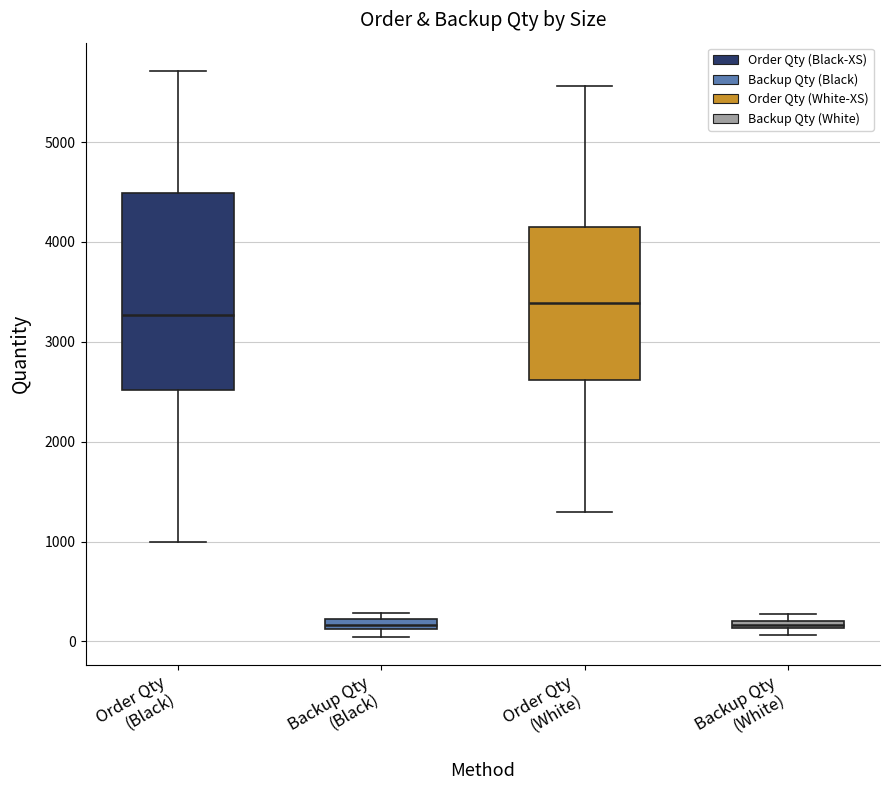

Where is the upper edge of the box for Backup Qty (Black) on the y-axis? The values are not printed on the chart, so give them approximately, as read against the axis.

200